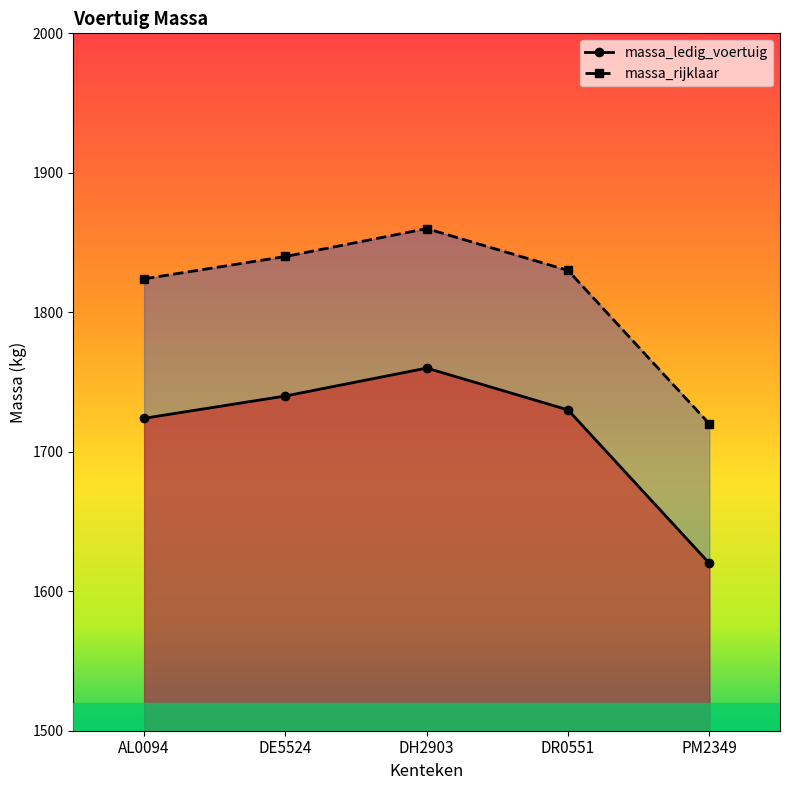

At how many categories does at least one series exceed 1803?

4